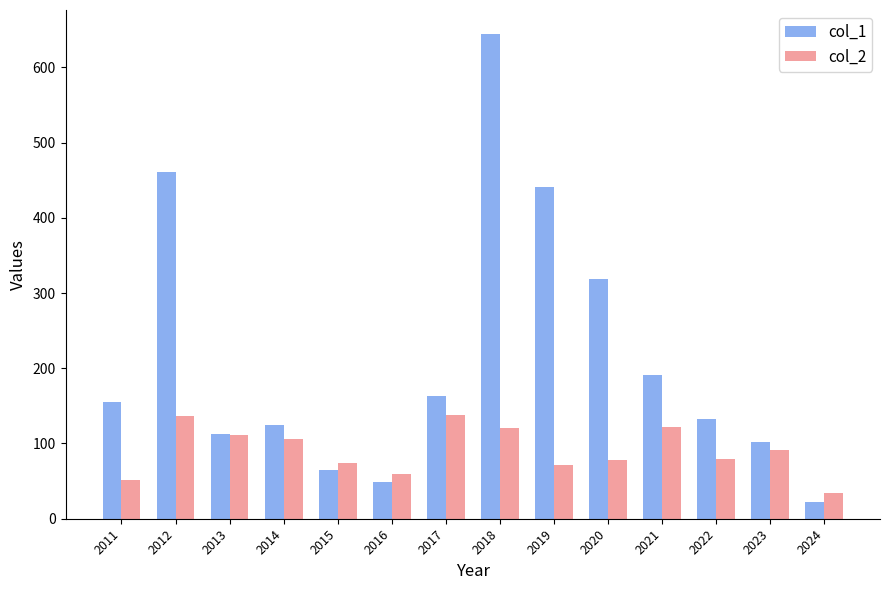

Which series has the widest spread of values?

col_1